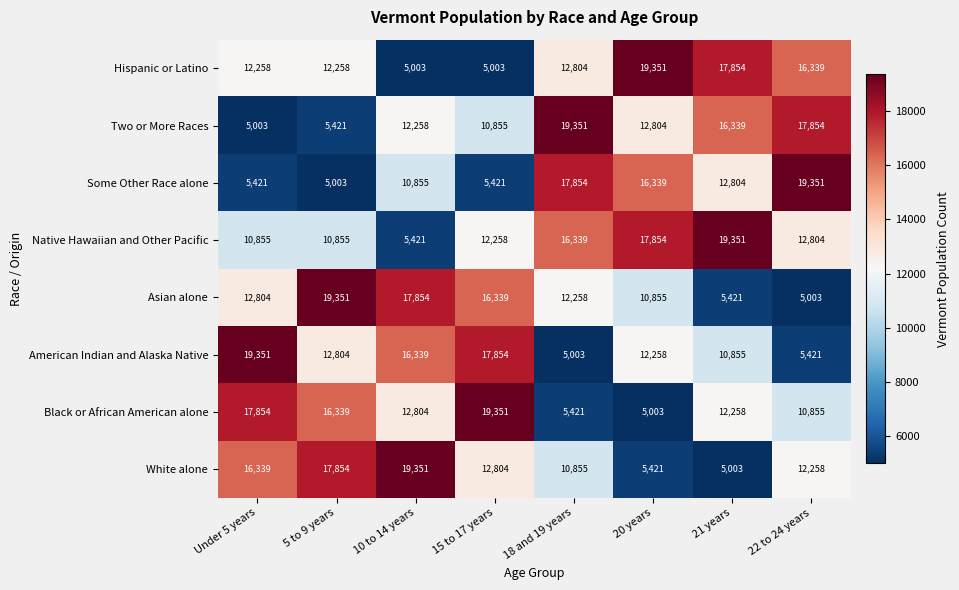

Is the value of Two or More Races at 20 years greater than the value of Some Other Race alone at 5 to 9 years?

Yes